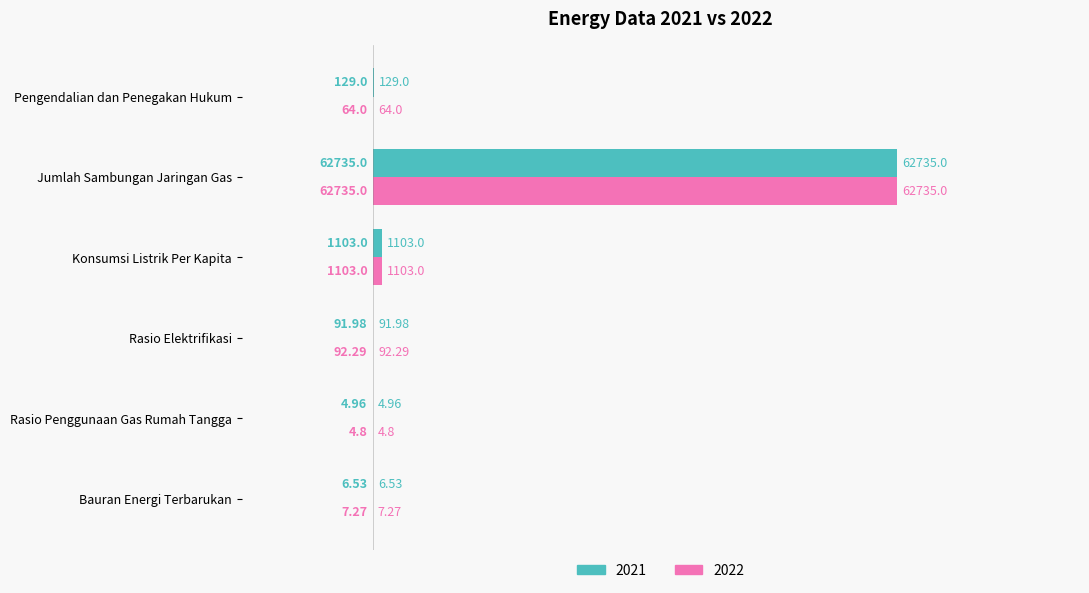

At which label does 2022 reach its minimum?

Rasio Penggunaan Gas Rumah Tangga